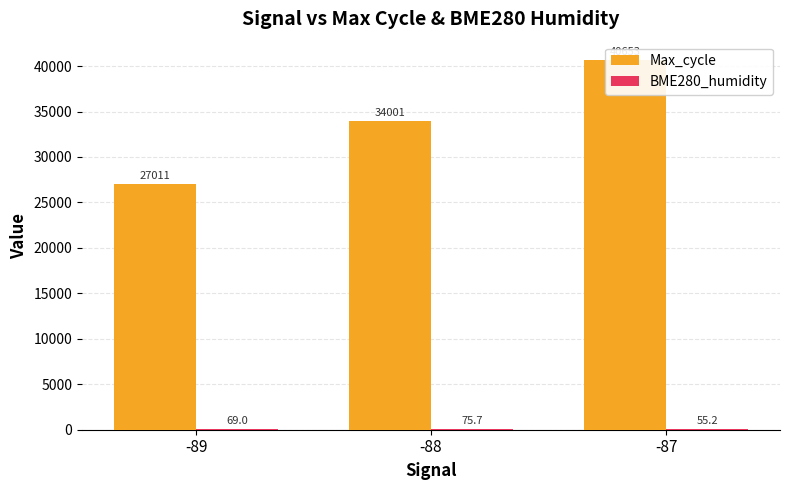

How many bars are there in each group?

2